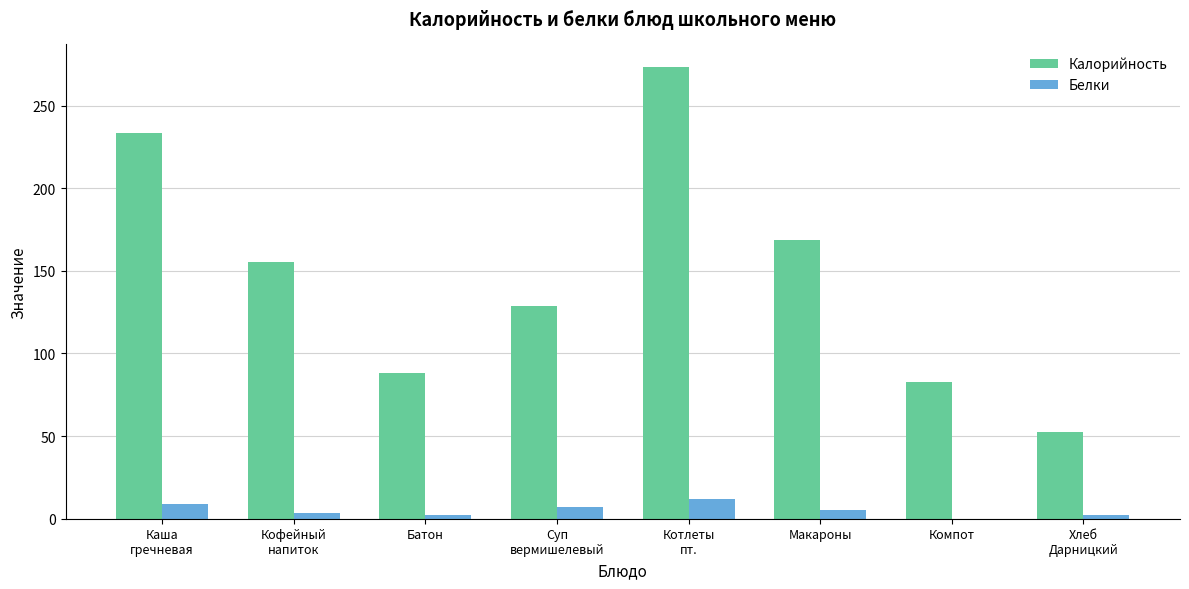

What are all the series names shown in the legend?

Калорийность, Белки